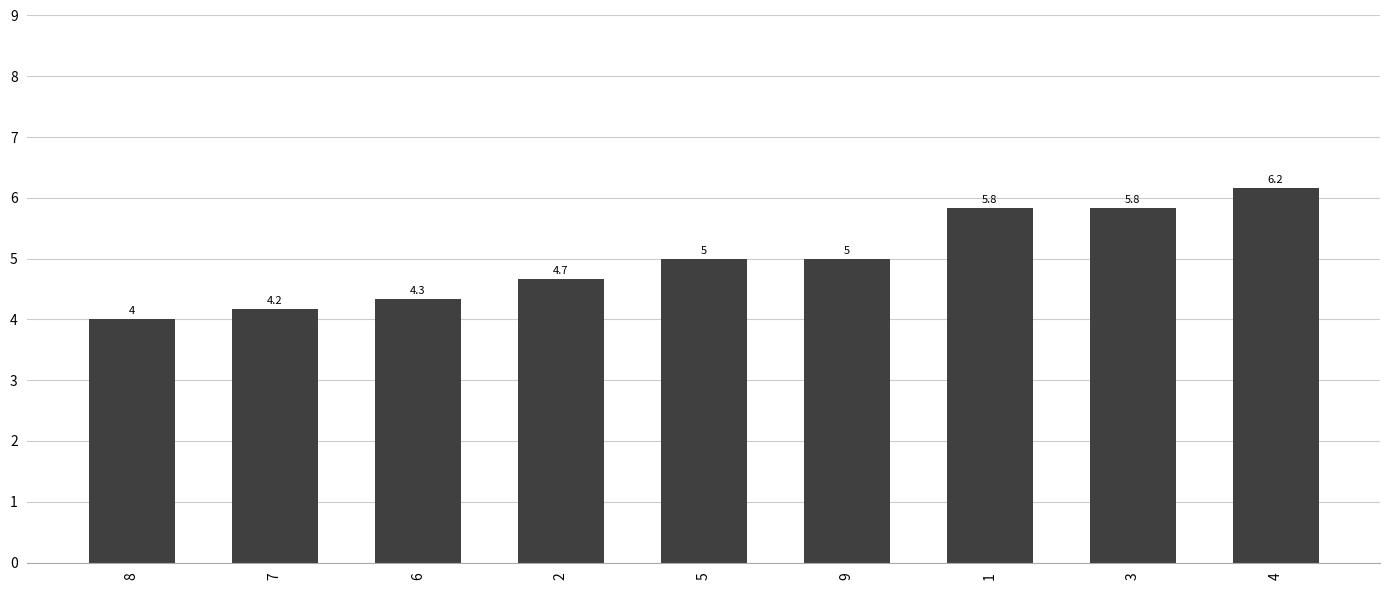

Which label corresponds to the smallest value in the chart?

8